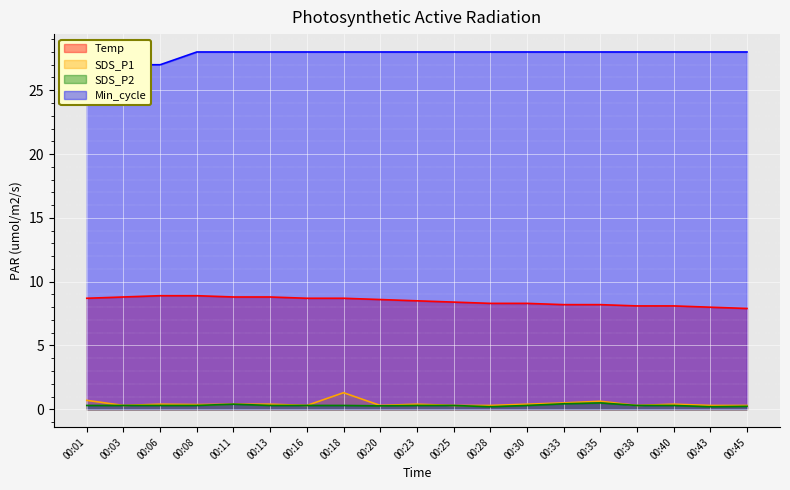

Is it true that Temp equals 4.3 at 00:03?

False